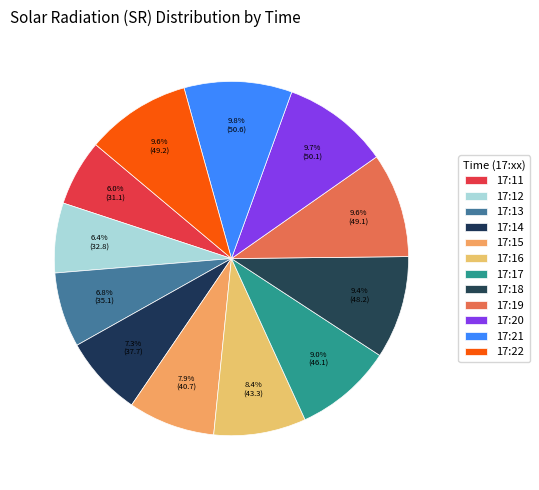

How many slices are in this pie chart?

12